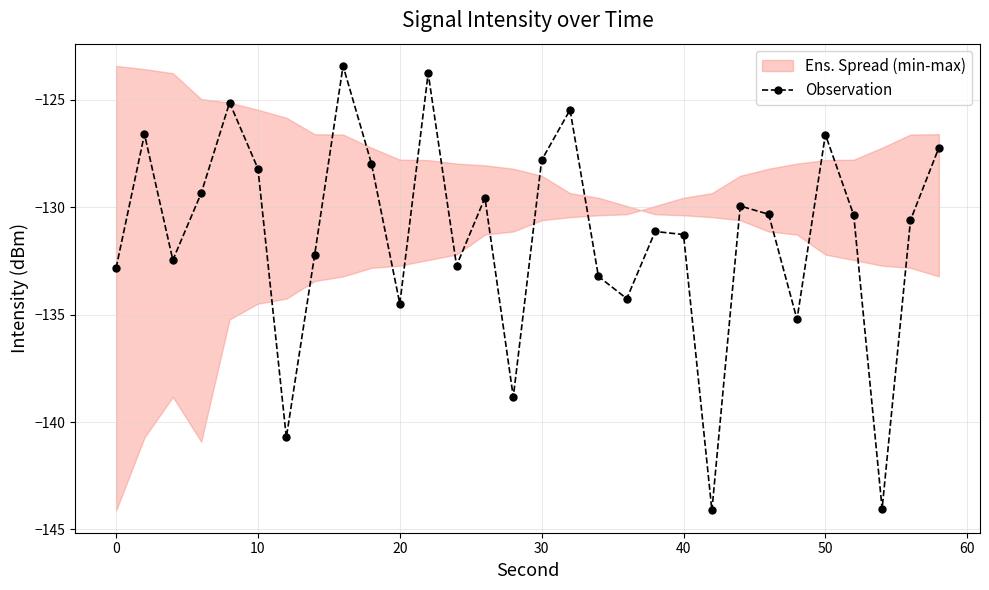

How many interior local valleys does the Observation series have?

9